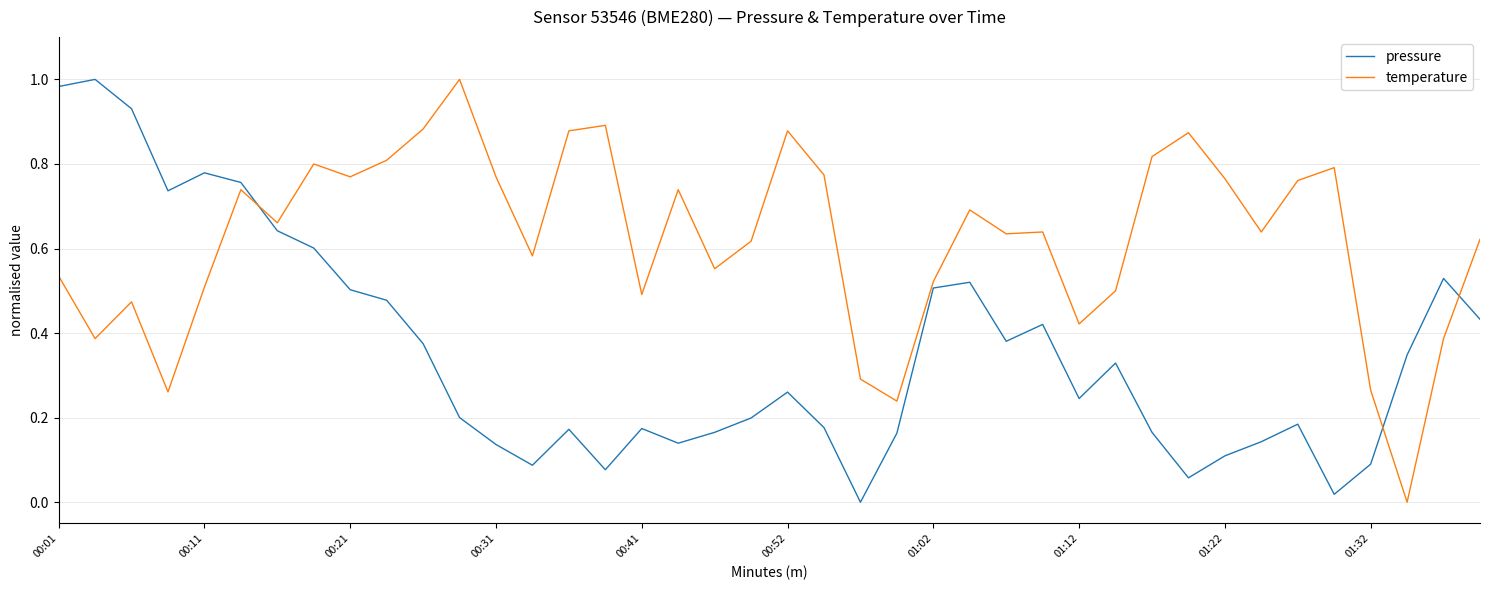

List the series in order of their overall mean, lowest first.

pressure, temperature